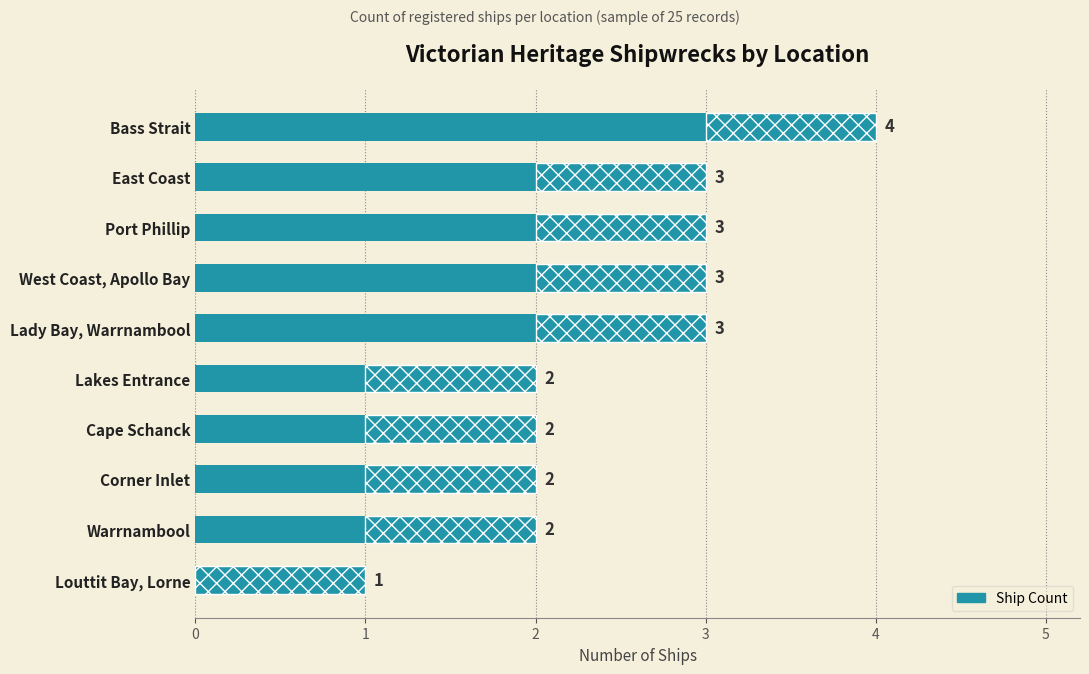

True or false: the data shows 2 at Warrnambool.

True